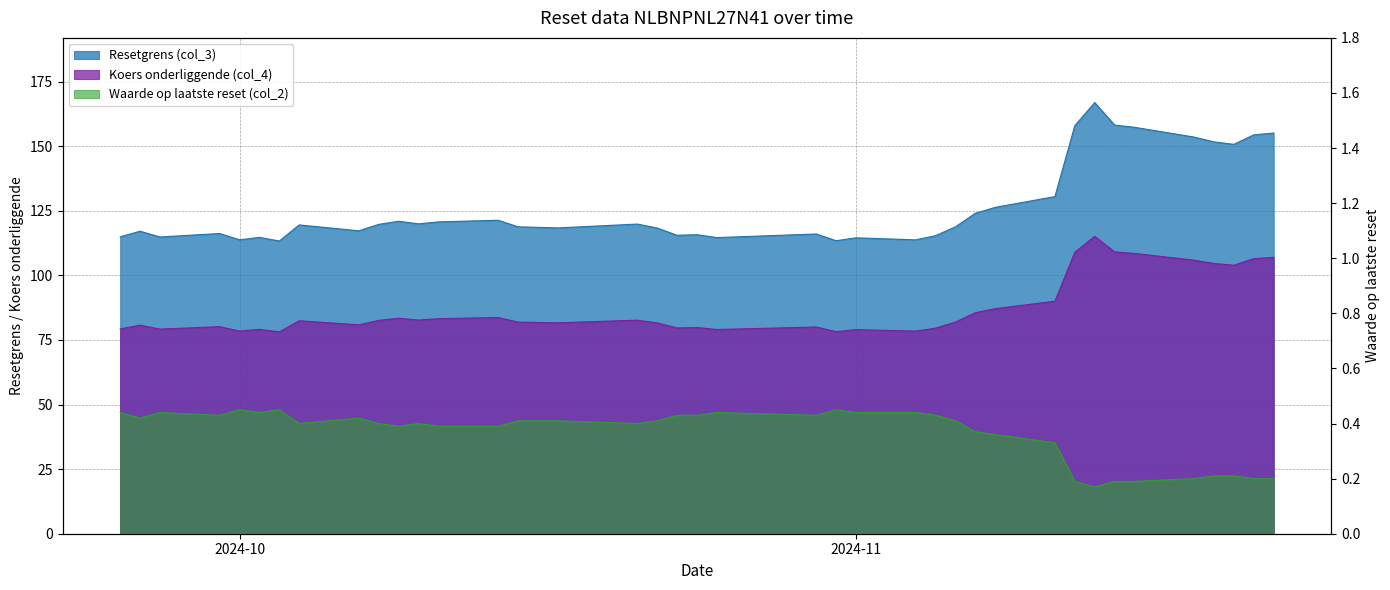

Reading left to right, list all the values displayed in this chart.

Resetgrens (col_3): 114.9	117.1	114.9	116.2	113.8	114.7	113.3	119.5	117.2	119.7	120.9	119.9	120.7	121.3	118.8	118.4	119.9	118.3	115.5	115.7	114.6	116.0	113.4	114.5	113.7	115.4	118.8	124.0	126.3	130.5	157.9	166.9	158.2	157.3	153.5	151.7	150.7	154.4	155.1
Koers onderliggende (col_4): 79.3	80.8	79.2	80.1	78.5	79.1	78.1	82.4	80.9	82.6	83.4	82.7	83.2	83.7	81.9	81.6	82.7	81.6	79.7	79.8	79.0	80.0	78.2	79.0	78.4	79.6	81.9	85.5	87.1	90.0	108.9	115.1	109.1	108.5	105.9	104.6	103.9	106.5	107.0
Waarde op laatste reset (col_2): 0.4	0.4	0.4	0.4	0.5	0.4	0.5	0.4	0.4	0.4	0.4	0.4	0.4	0.4	0.4	0.4	0.4	0.4	0.4	0.4	0.4	0.4	0.5	0.4	0.4	0.4	0.4	0.4	0.4	0.3	0.2	0.2	0.2	0.2	0.2	0.2	0.2	0.2	0.2